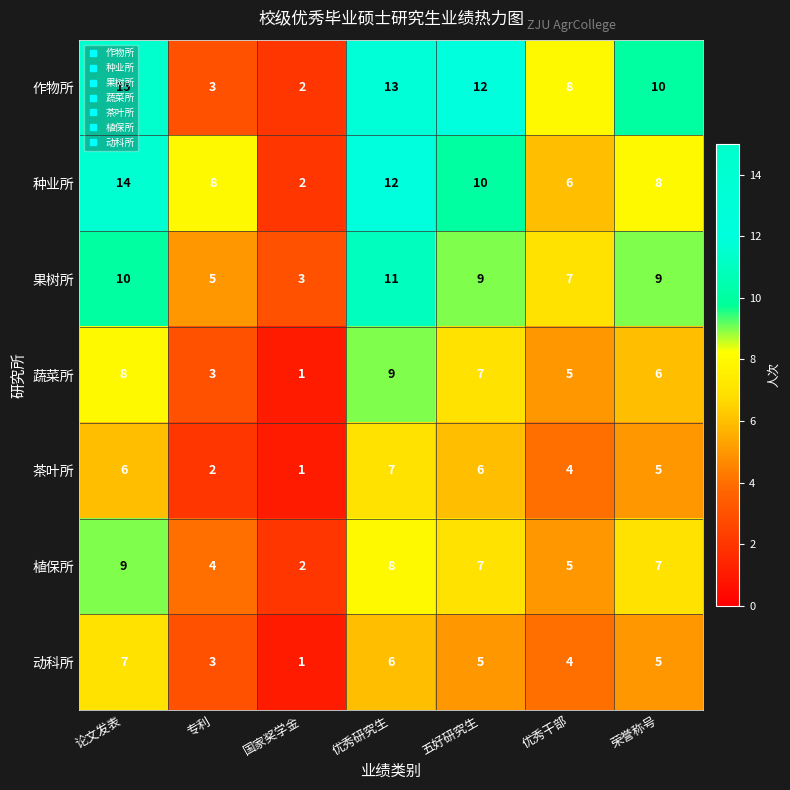

What is the total value across all series at 优秀研究生?

66